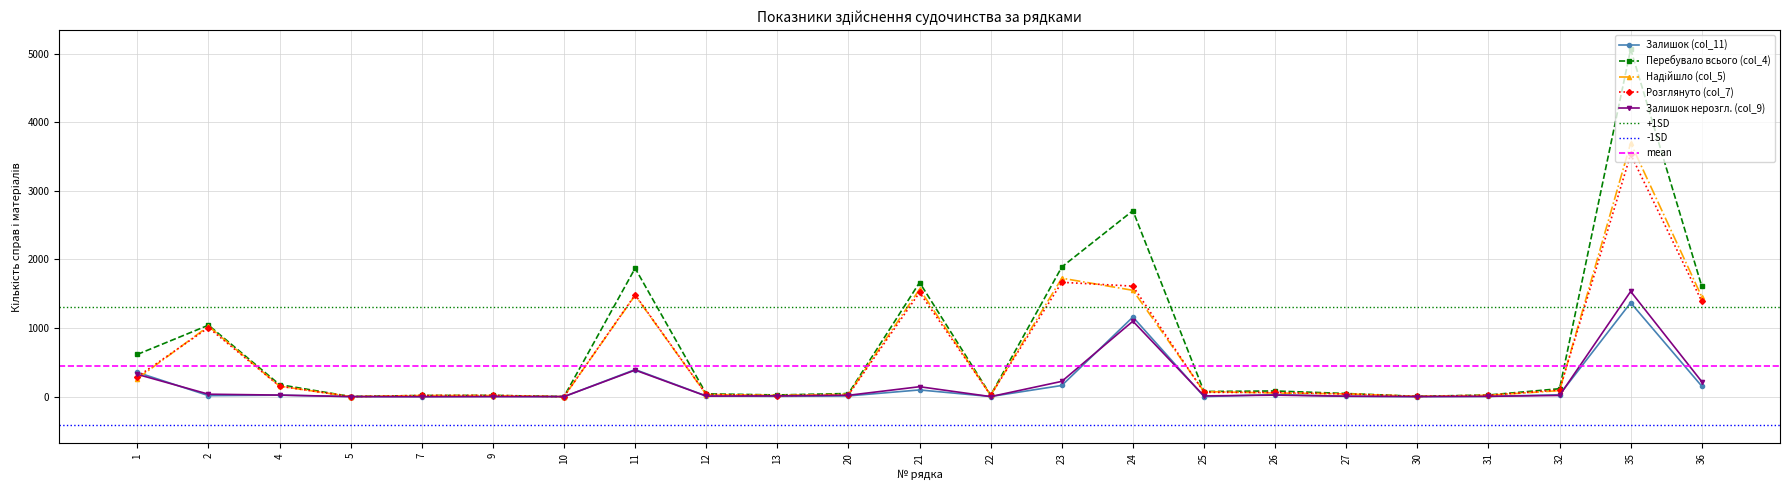

Which series has the largest total across all categories?

Перебувало всього (col_4)